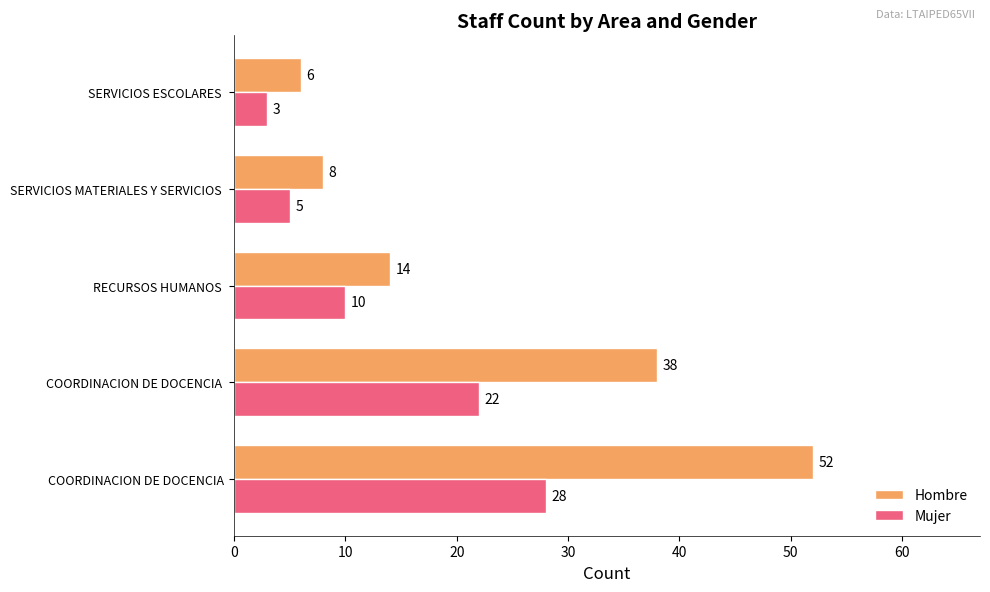

List the series in order of their overall mean, highest first.

Hombre, Mujer